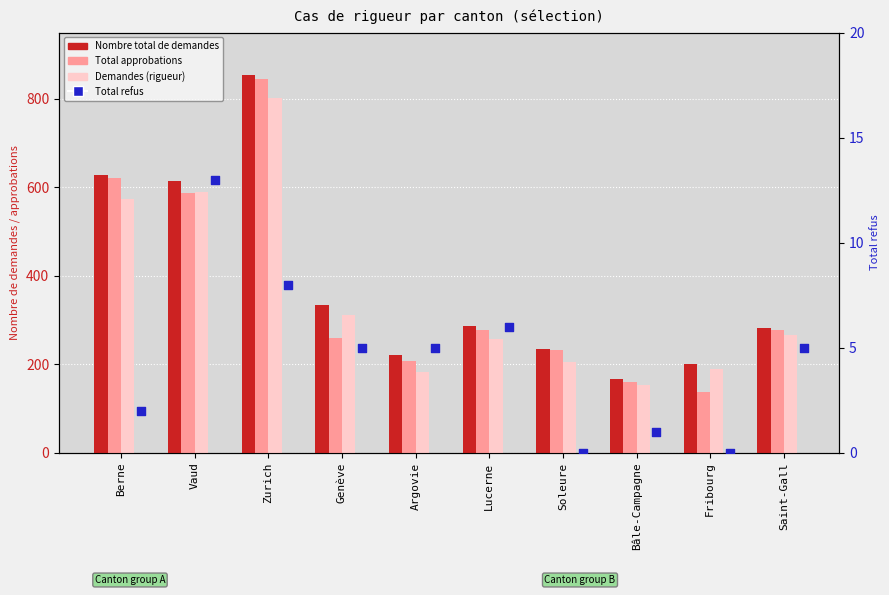

Is the value of Nombre total de demandes at Saint-Gall greater than the value of Demandes (rigueur) at Soleure?

Yes